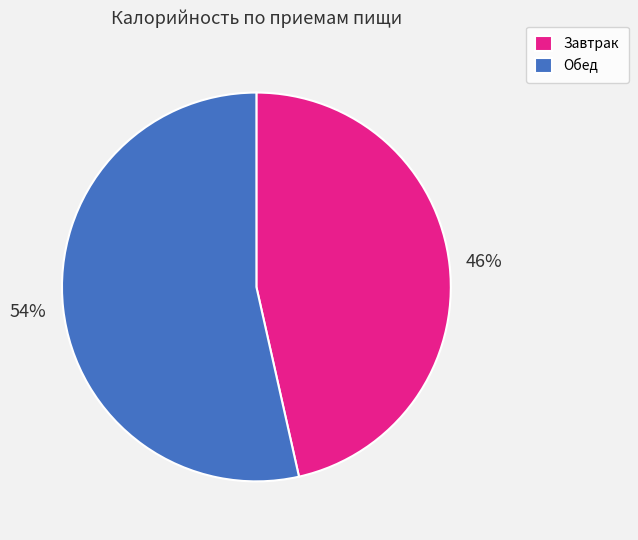

Which category has the biggest portion of the pie?

Обед